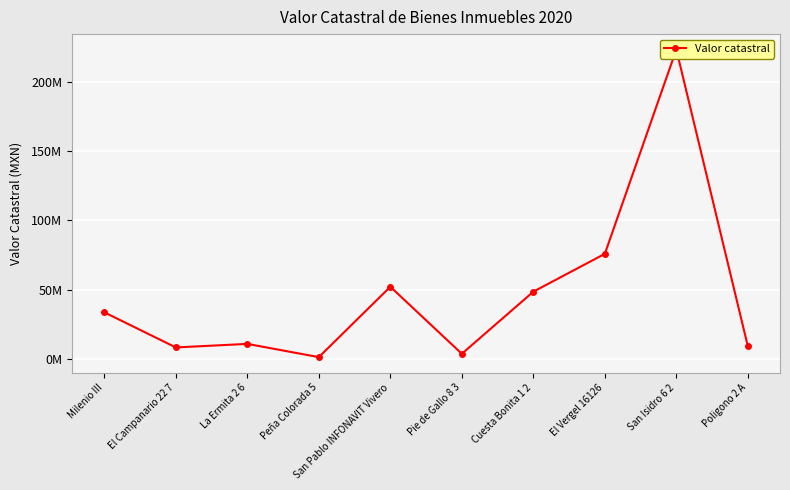

Rank the categories by value from highest to lowest.

San Isidro 6 2, El Vergel 16126, San Pablo INFONAVIT Vivero, Cuesta Bonita 1 2, Milenio III, La Ermita 2 6, Poligono 2 A, El Campanario 22 7, Pie de Gallo 8 3, Peña Colorada 5